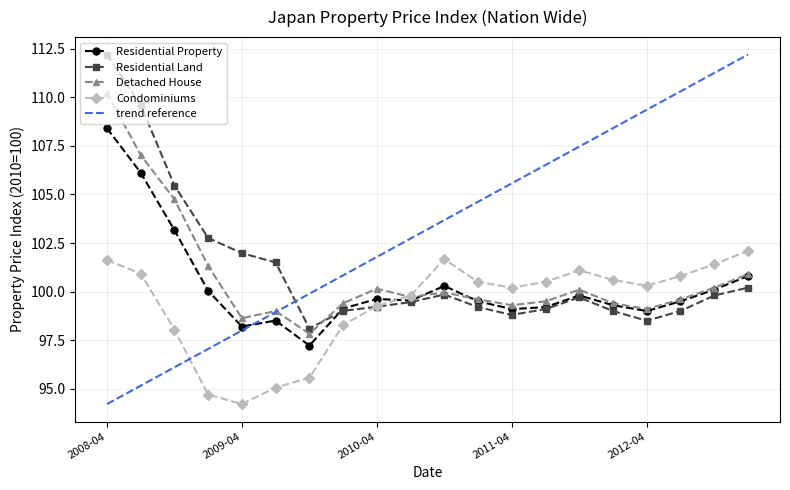

The Residential Land series shows 98.8 at 2011-04. True or false?

True